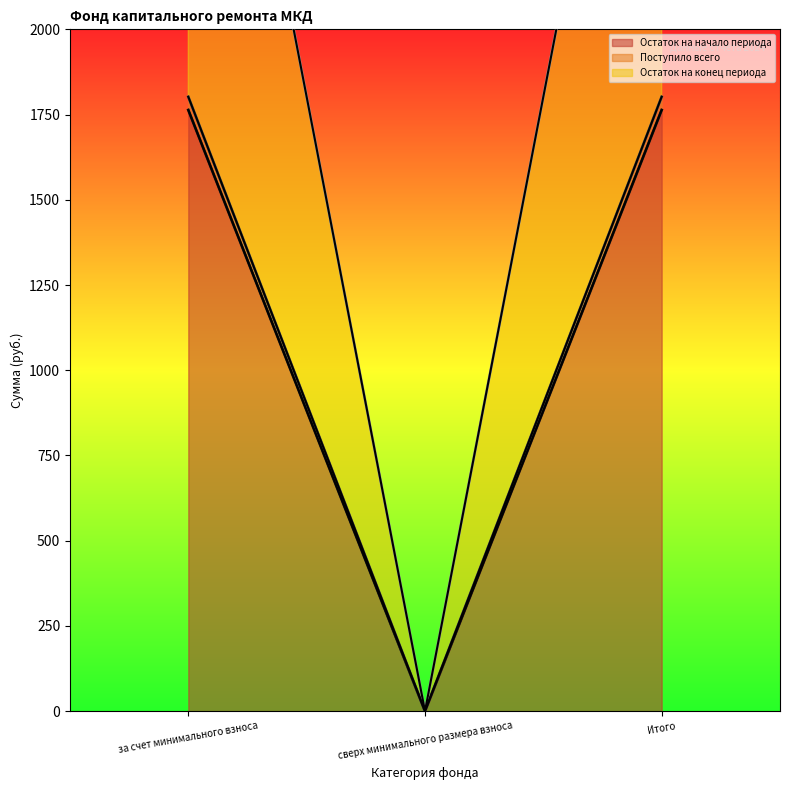

What is the maximum value shown in the chart?

3604.2